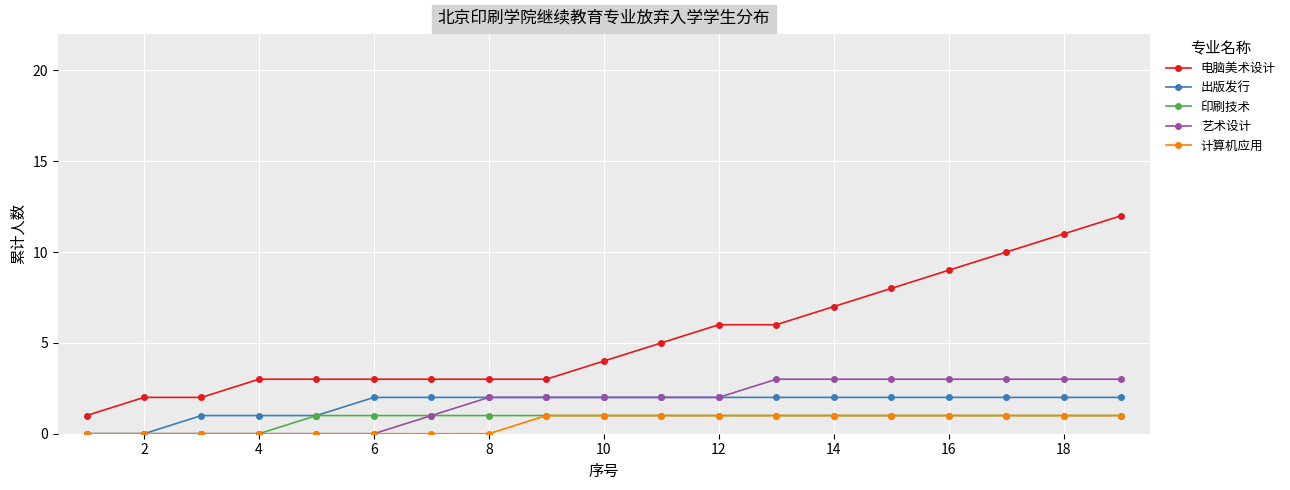

True or false: 艺术设计 and 电脑美术设计 intersect in this chart.

False